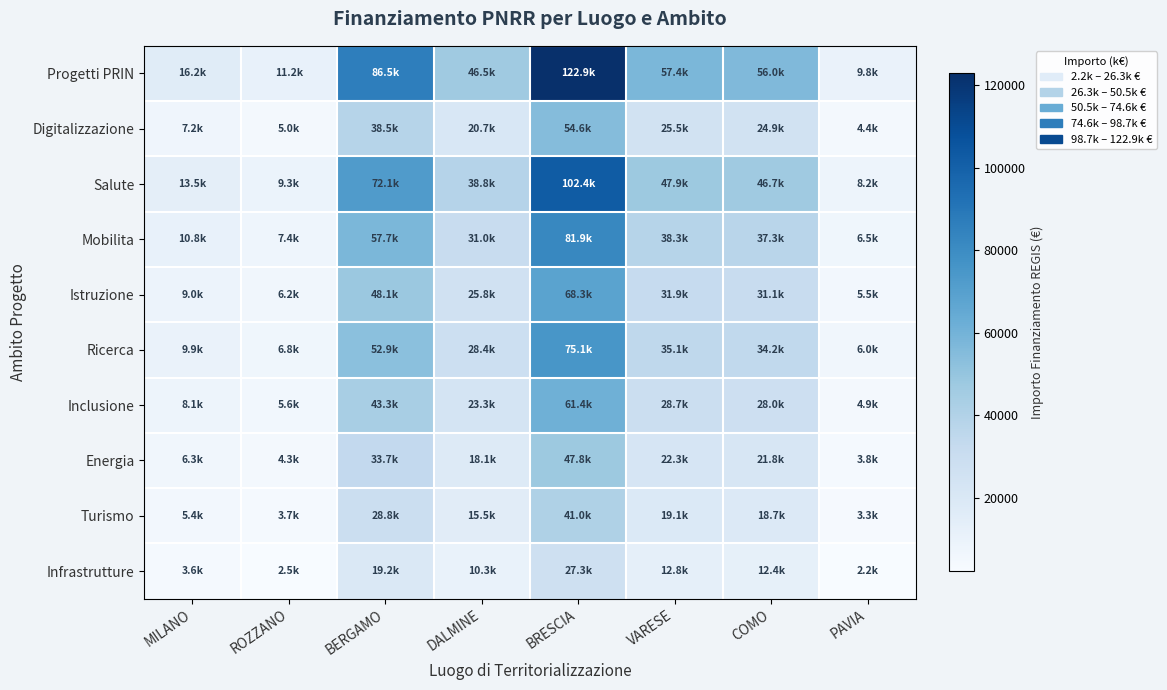

Between VARESE and PAVIA, which is larger?

VARESE